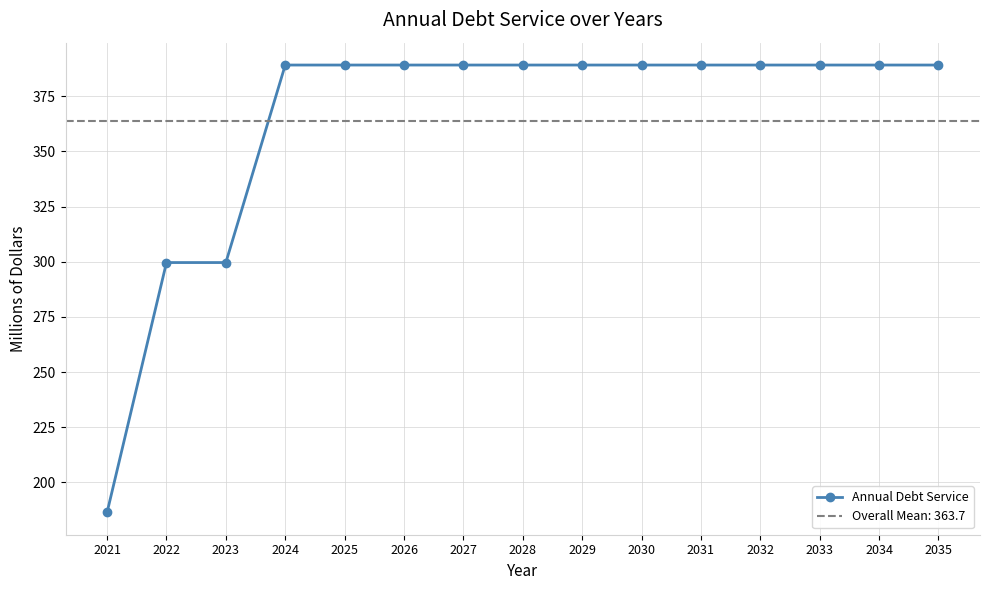

What is the approximate value at 2025?

389.1